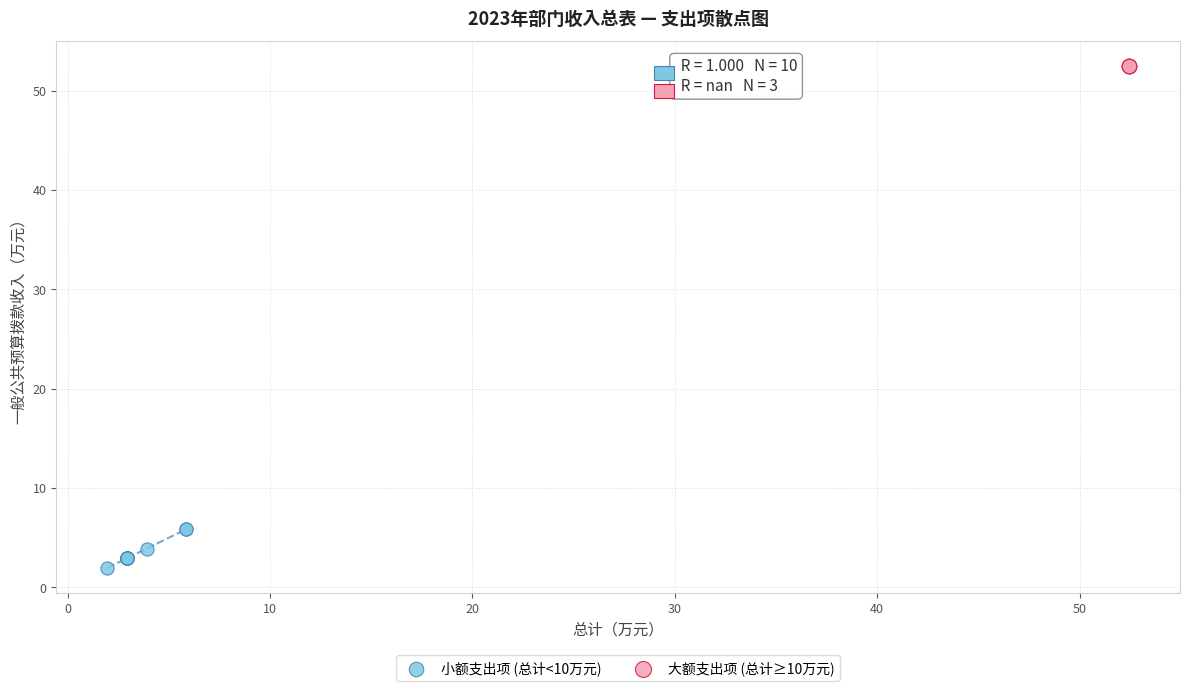

Which series contains the highest Y value?

大额支出项 (总计≥10万元)